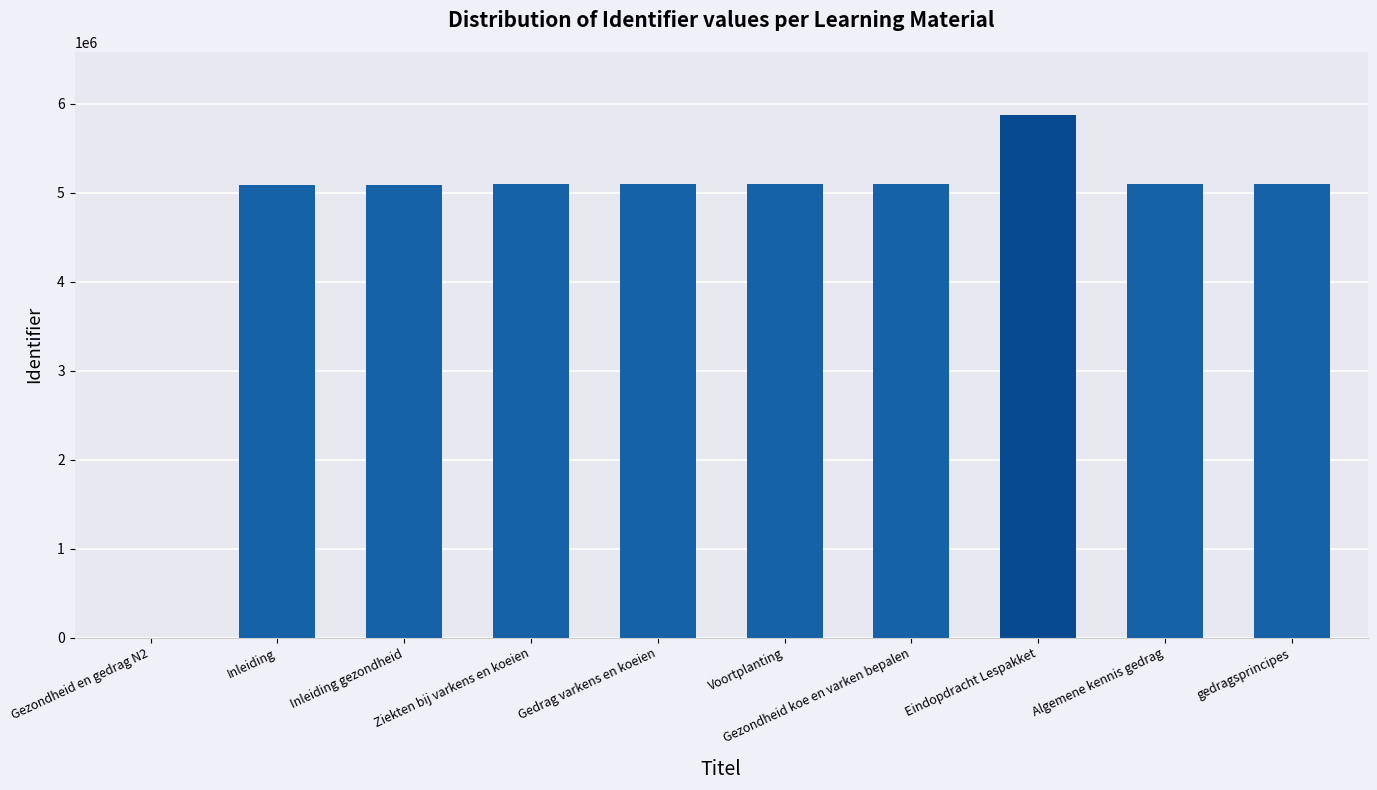

The value at Eindopdracht Lespakket is 5874500. True or false?

True